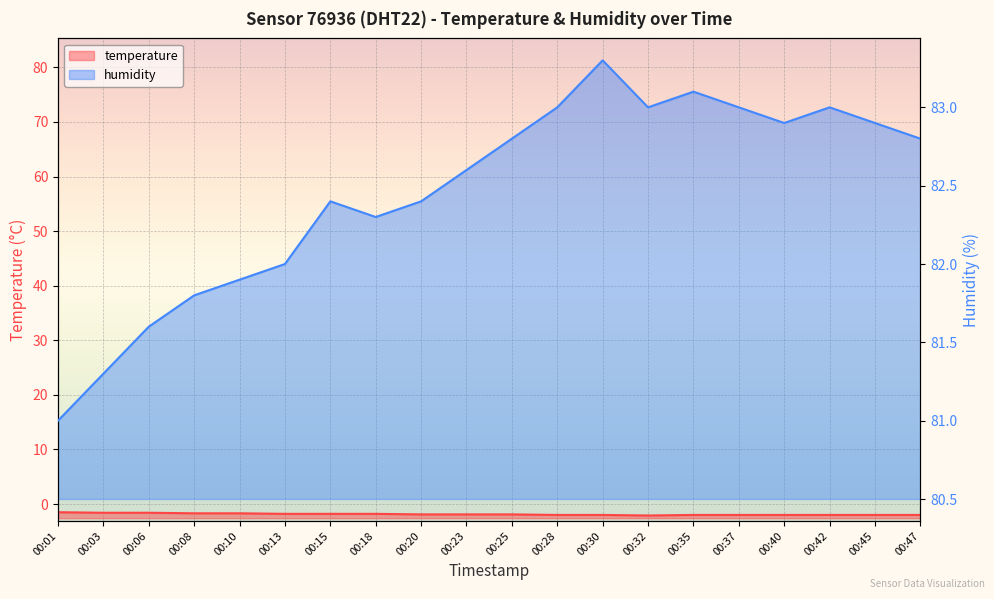

What is the lowest value of the humidity series?

81.0